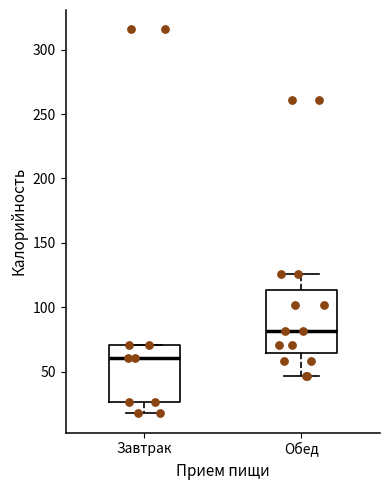

Reading left to right, read every box against the y-axis: the position of its median line, the range the box covers, and the ends of its whiskers. The values are not printed on the chart, so give them approximately, as read against the axis.

Завтрак: median 60, box 25 to 70, whiskers 20 to 70
Обед: median 80, box 65 to 115, whiskers 45 to 125